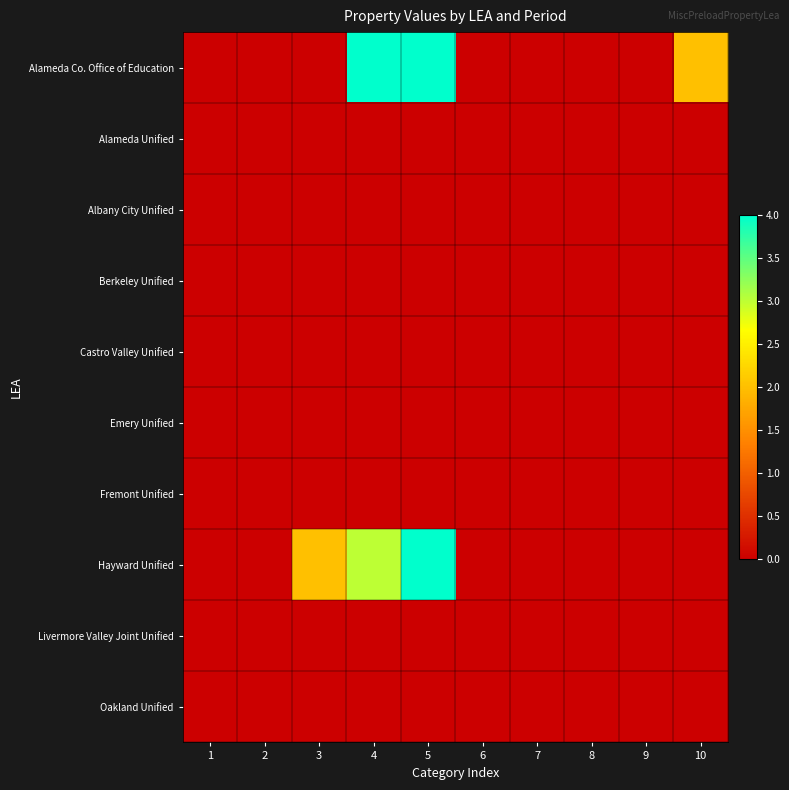

Between 2 and 10, which series saw the biggest shift?

Alameda Co. Office of Education